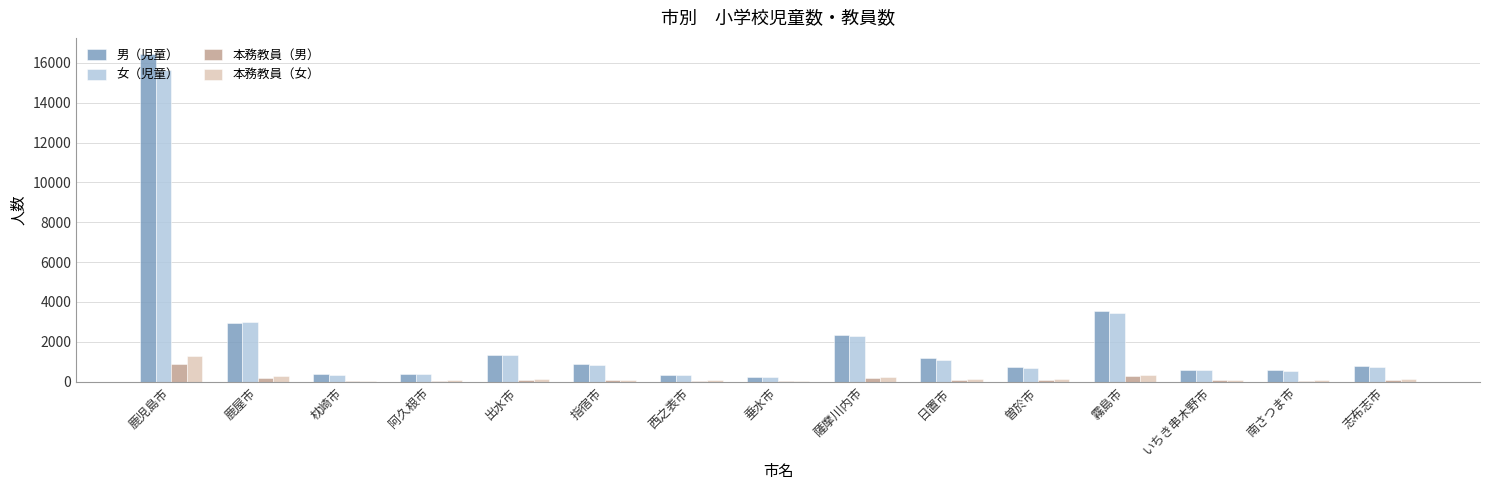

What is the sum of all 本務教員（女） values?

3035